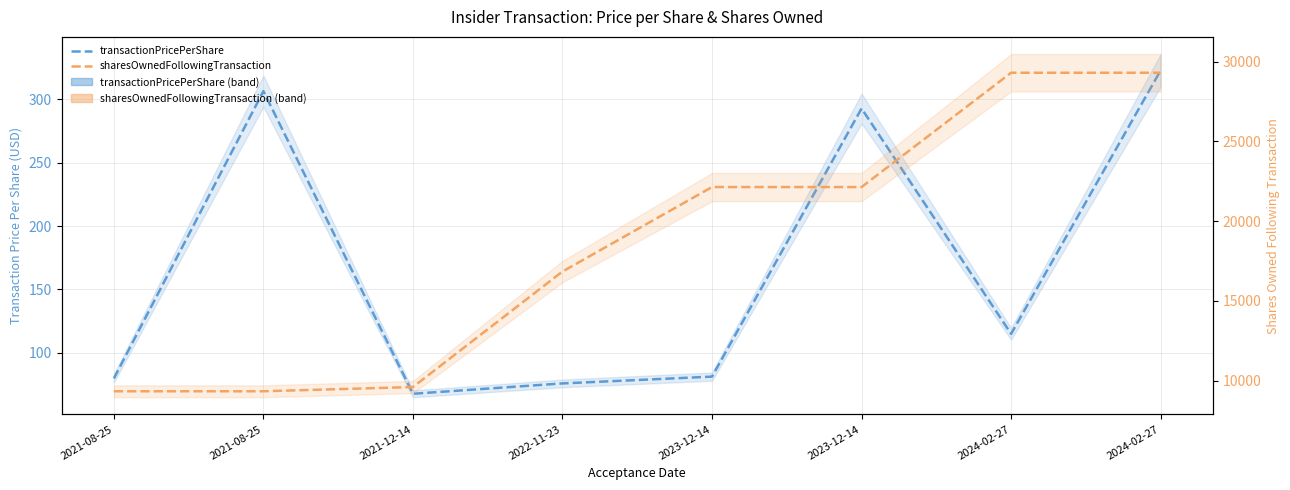

What is the difference between the maximum and minimum values in the transactionPricePerShare series?

254.9